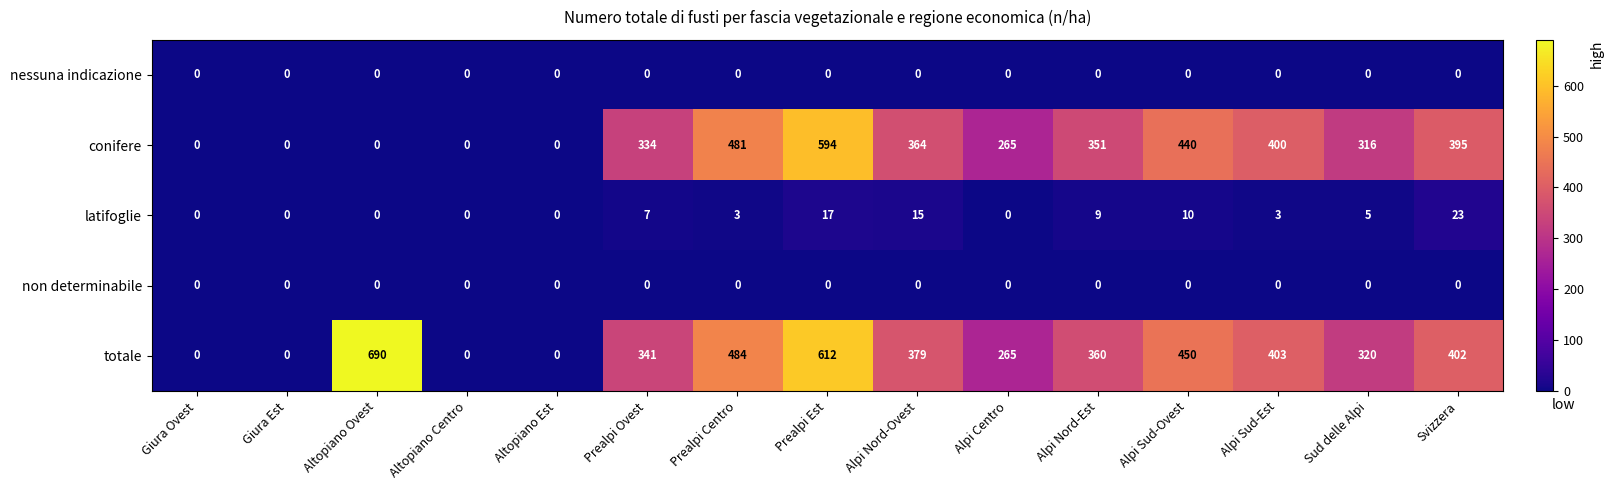

What is the spread (max minus min) of values at Svizzera?

402